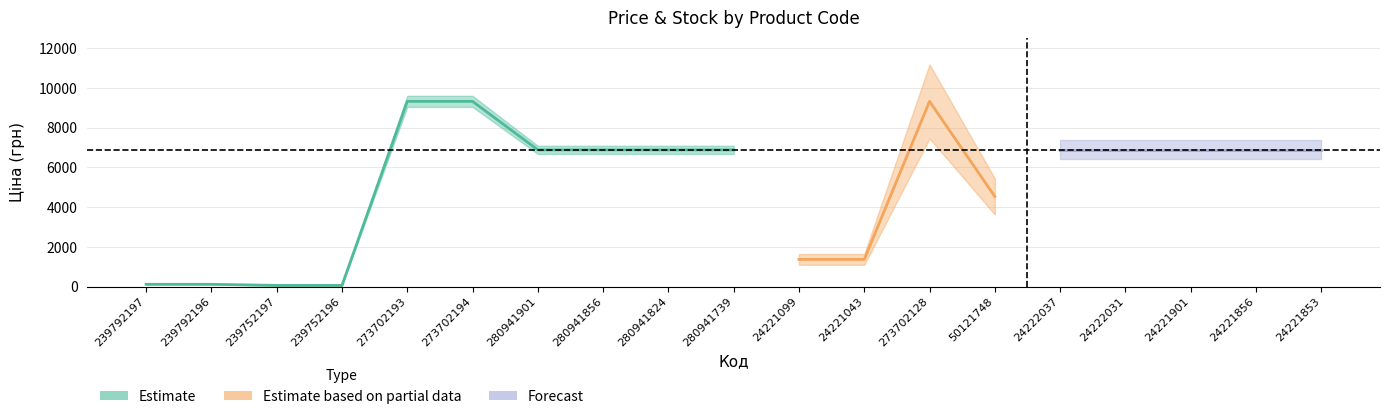

Is the value of Доп. ціна at 280941824 greater than the value of Ціна at 50121748?

Yes